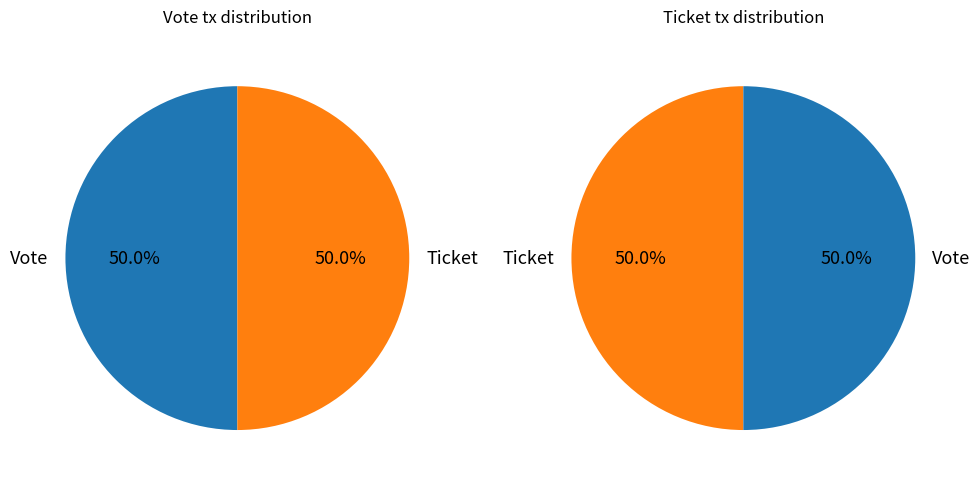

Combined, do 0 and 1 account for over 50%?

Yes